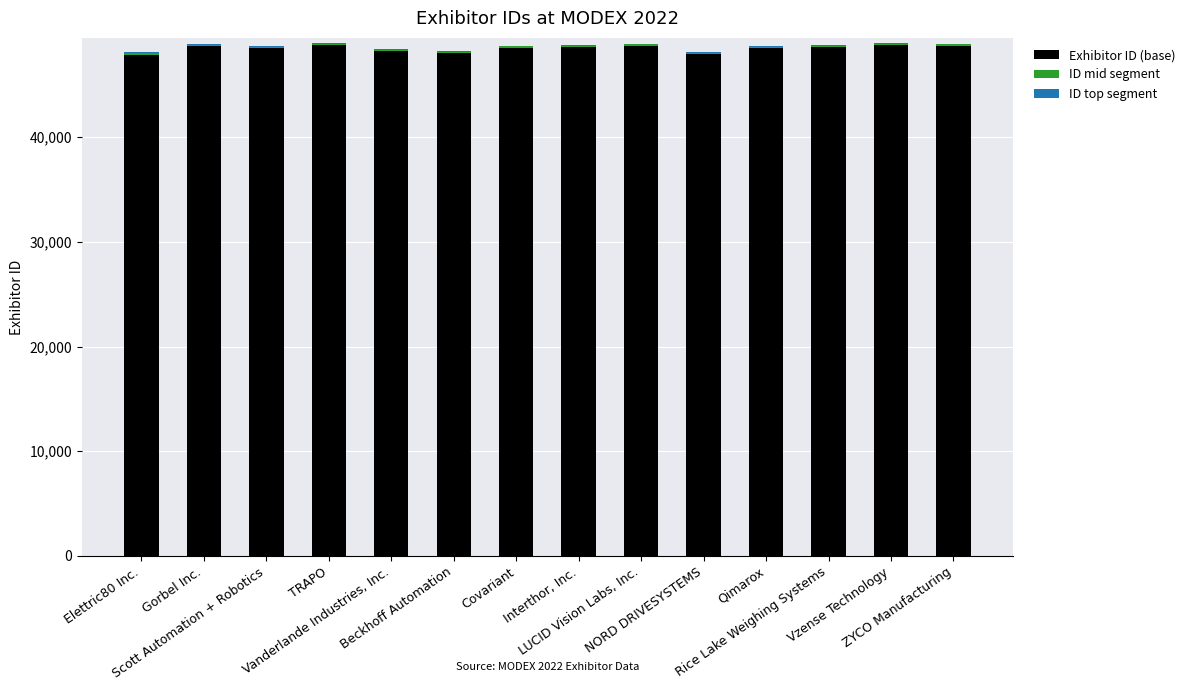

Which series has the widest spread of values?

Exhibitor ID (base)